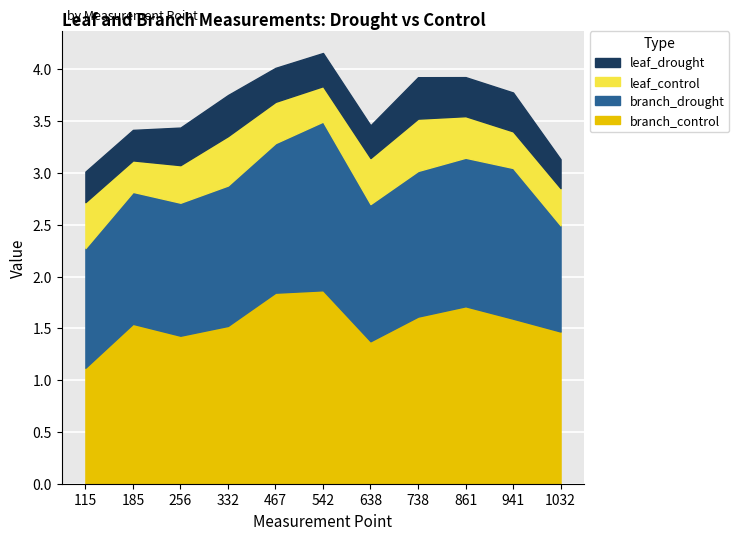

How many interior local valleys does the branch_control series have?

2